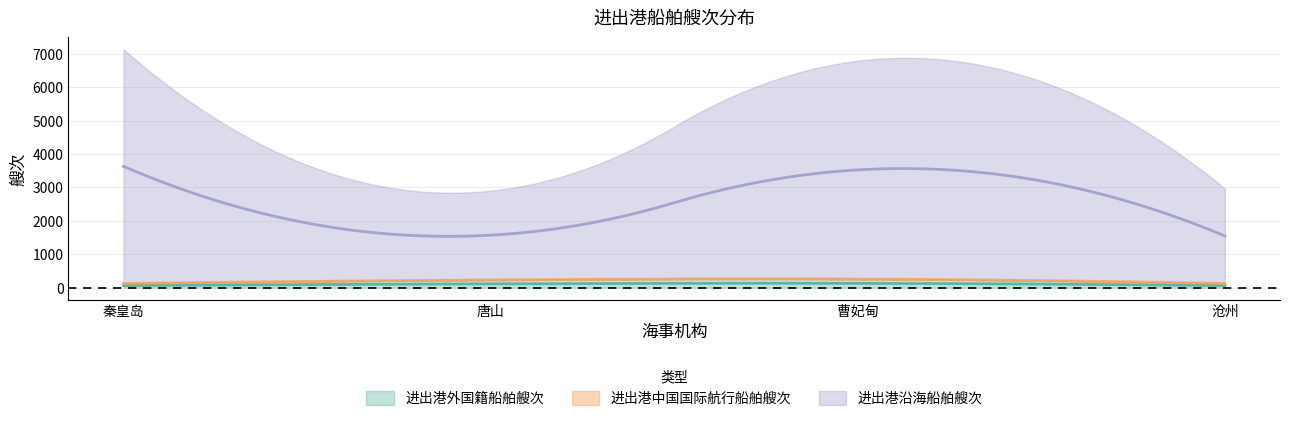

What position from the right is 沧州?

1